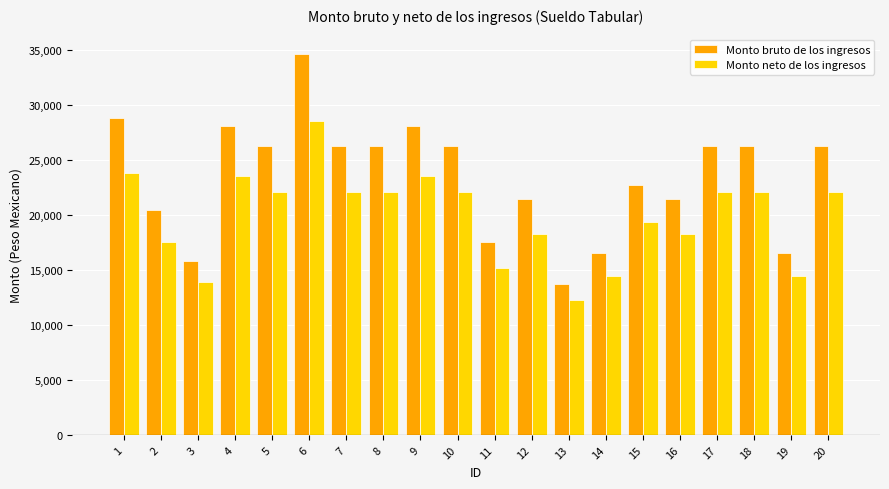

At which category is the sum across all series the highest?

6